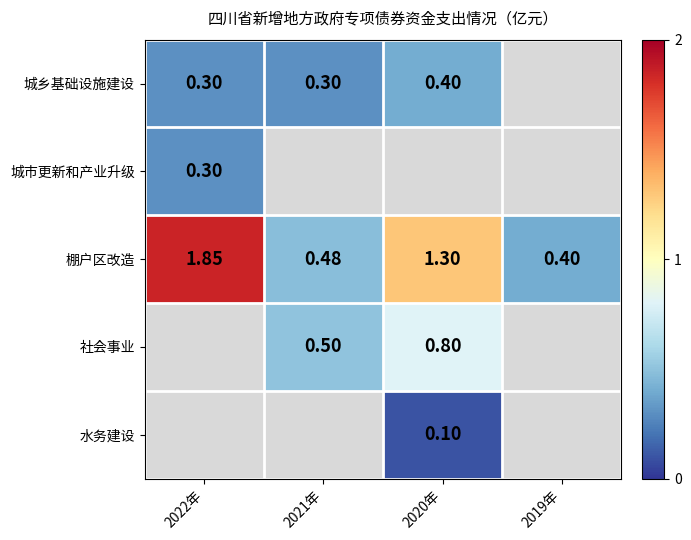

Which has a higher value, 2020年 or 2021年?

2020年